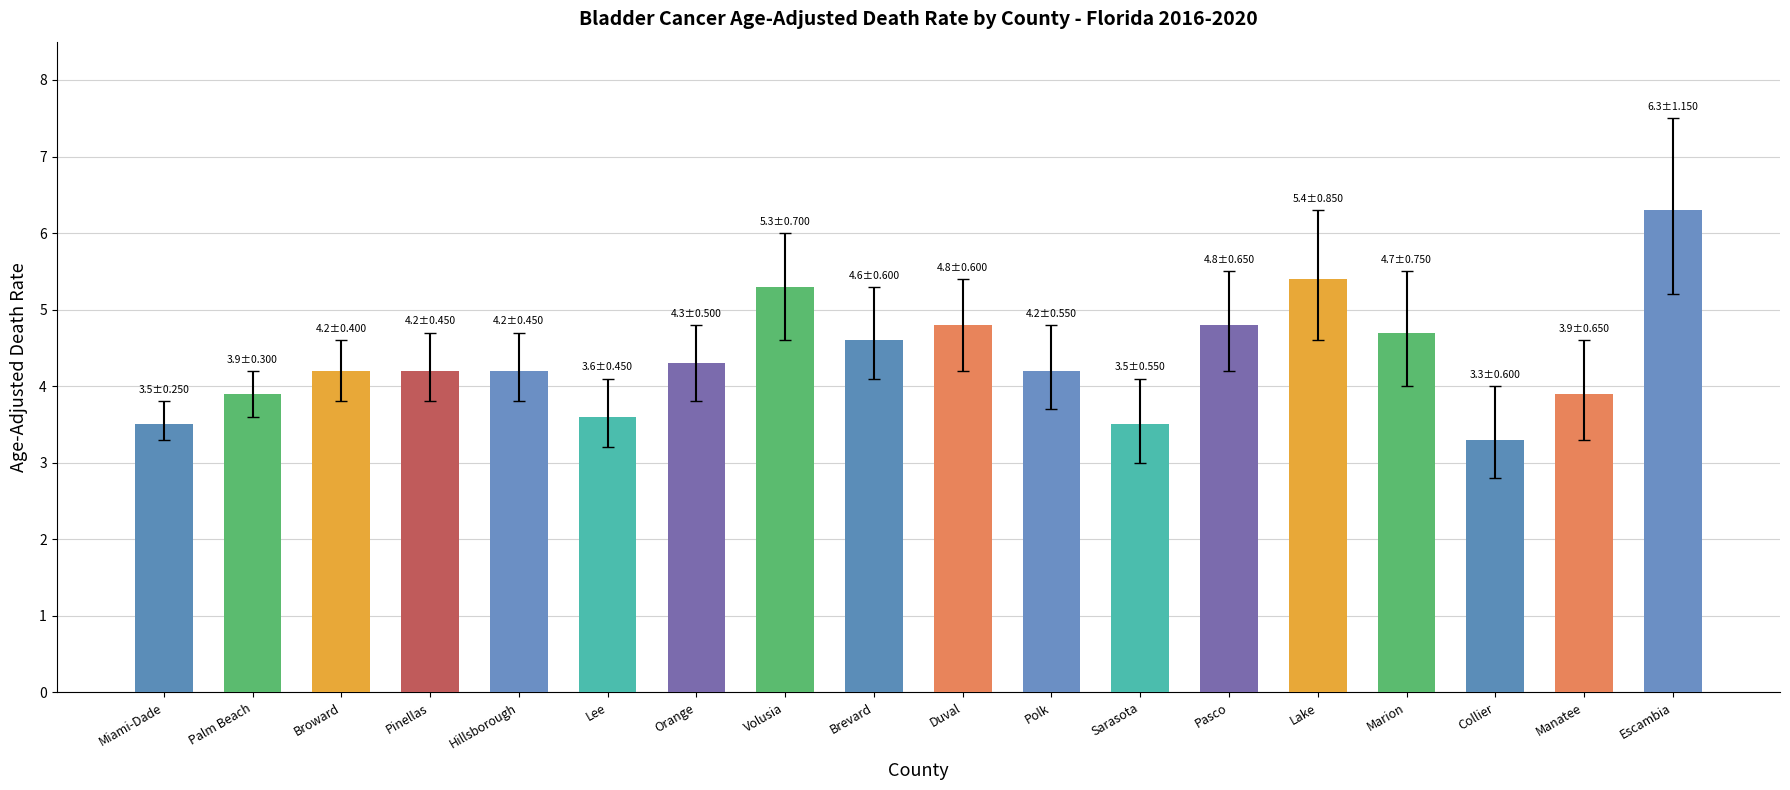

What is the sum of the values at Miami-Dade and Hillsborough?

7.7